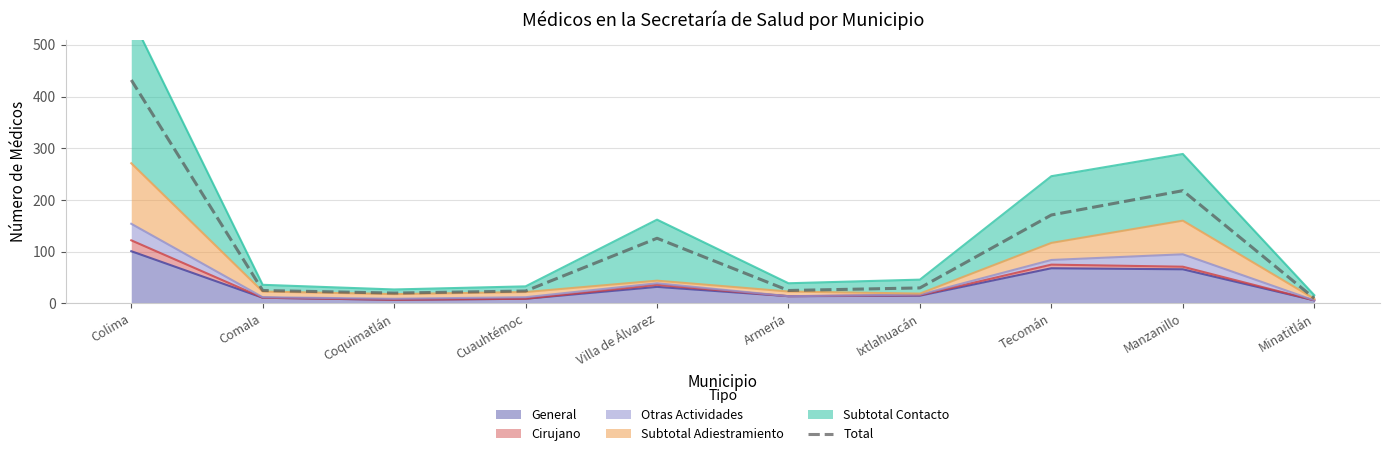

Reading left to right, transcribe all the data shown in this chart.

432	25	20	24	126	25	30	171	218	10